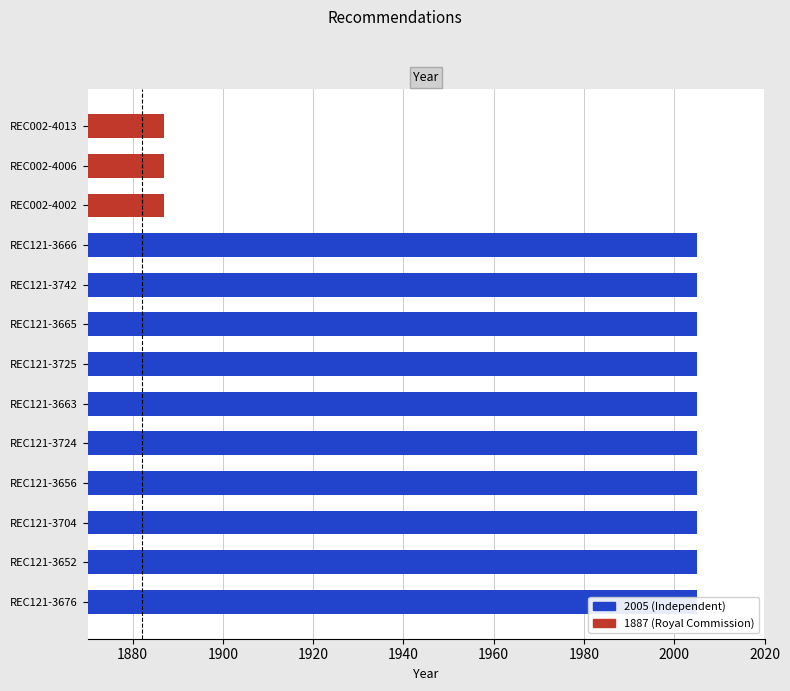

What is the maximum value shown in the chart?

2005